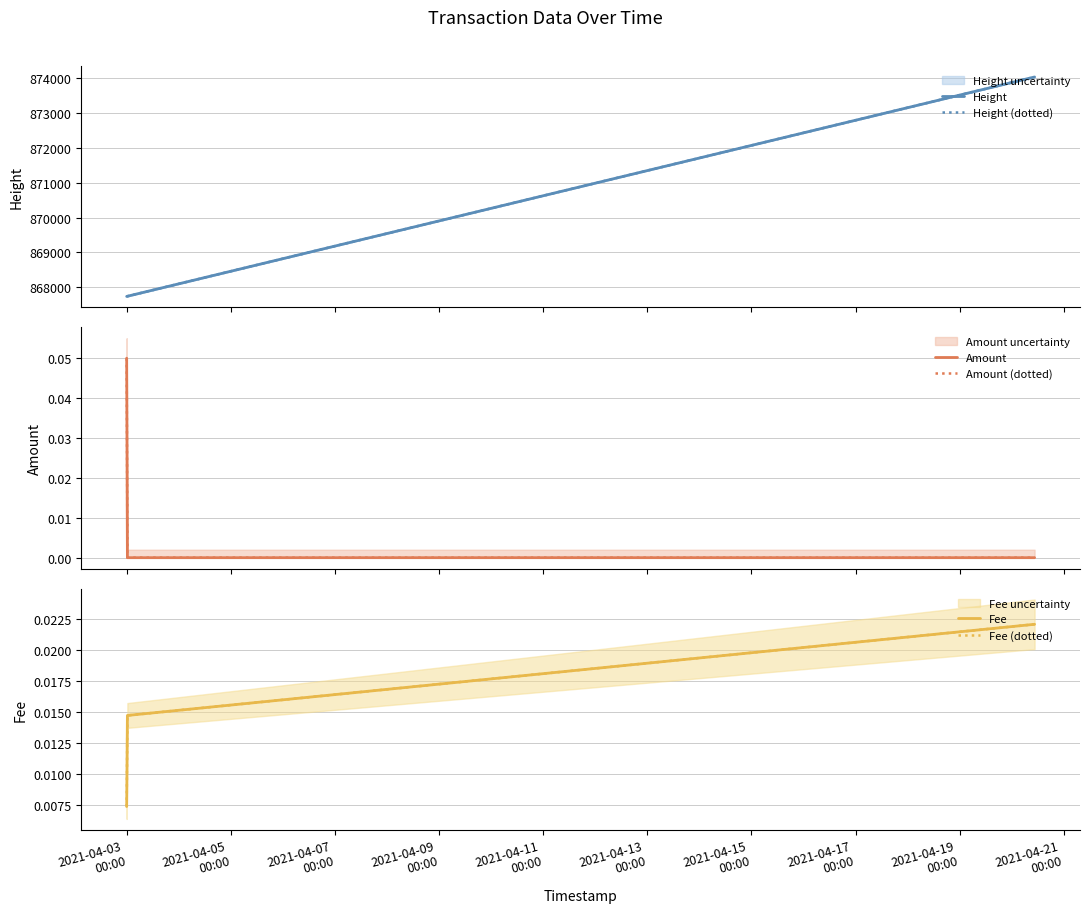

Reading left to right, what are all the values shown in this chart?

Height: 867742.0	867747.0	867749.0	874023.0
Height (dotted): 867742.0	867747.0	867749.0	874023.0
Amount: 0.1	0.0	0.0	0.0
Amount (dotted): 0.1	0.0	0.0	0.0
Fee: 0.0	0.0	0.0	0.0
Fee (dotted): 0.0	0.0	0.0	0.0